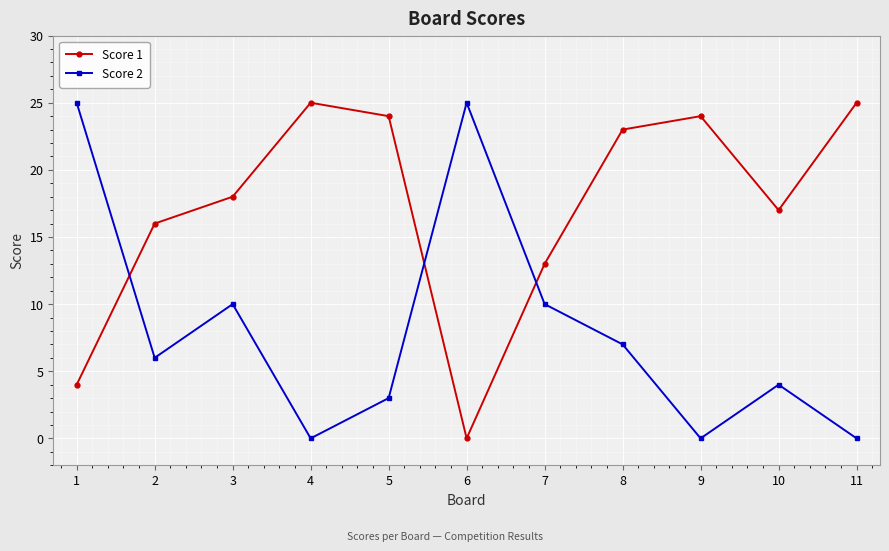

The value of Score 1 at 5 is 9. True or false?

False